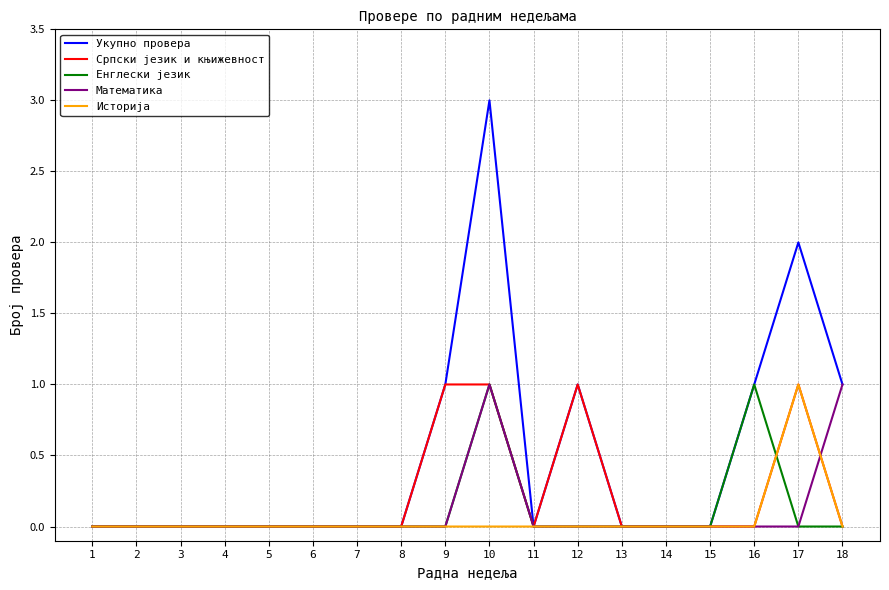

The Енглески језик series shows 0 at 7. True or false?

True